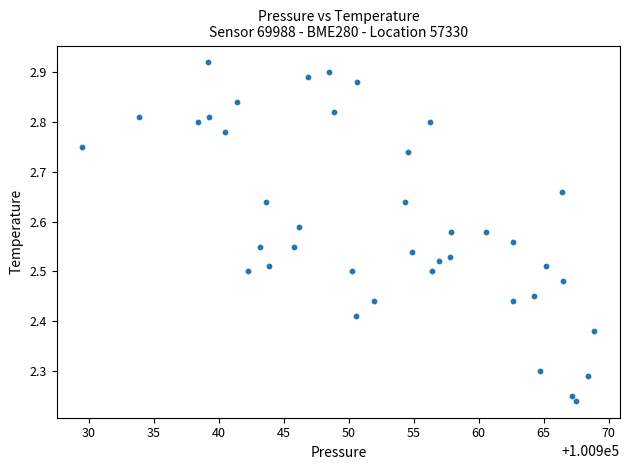

What is the range of X values (max minus min)?

39.4